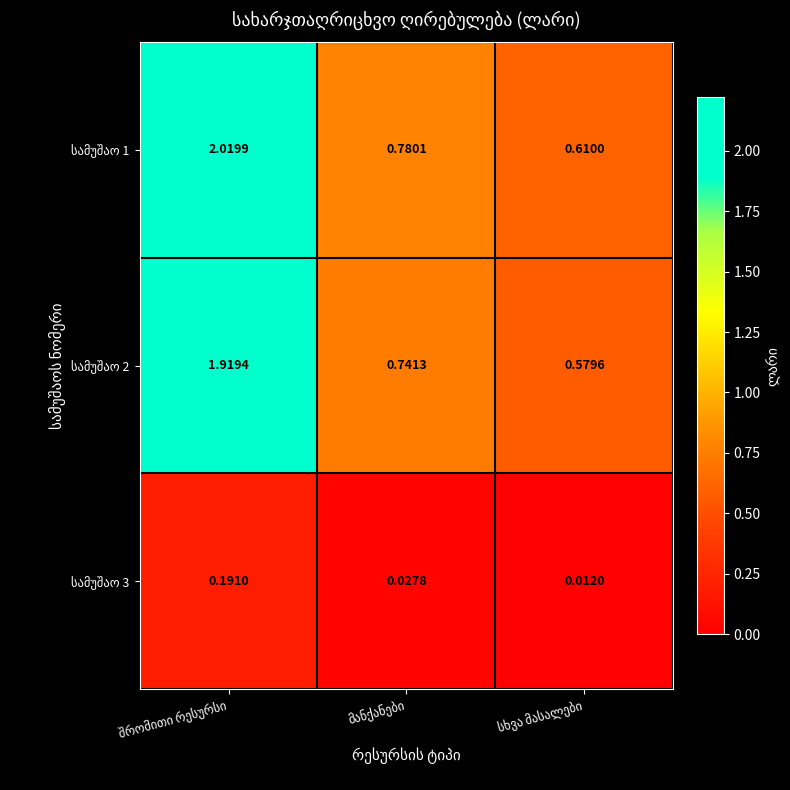

Which category has the highest value in the სამუშაო 2 series?

შრომითი რესურსი